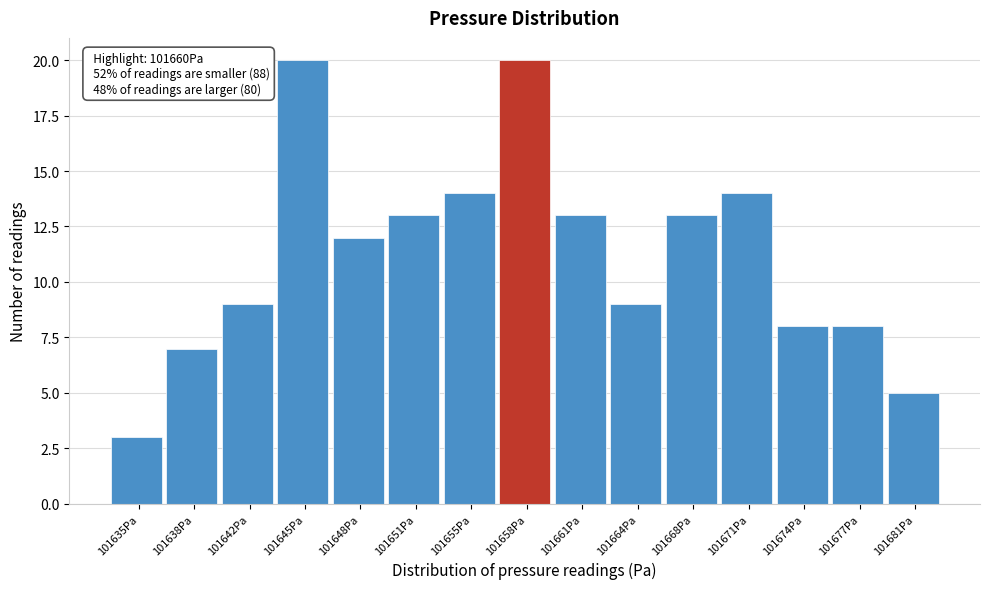

Reading left to right, transcribe all the data shown in this chart.

3	7	9	20	12	13	14	20	13	9	13	14	8	8	5